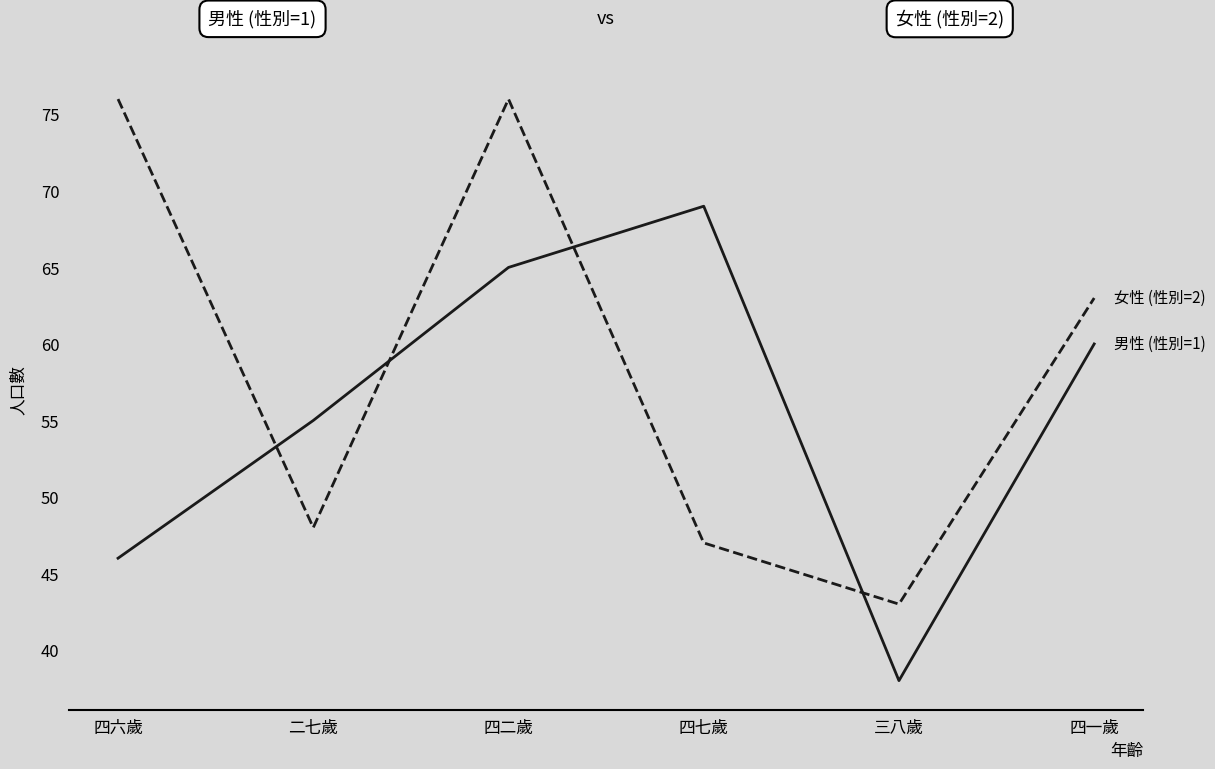

What is the total value across all series at 四一歲?

123